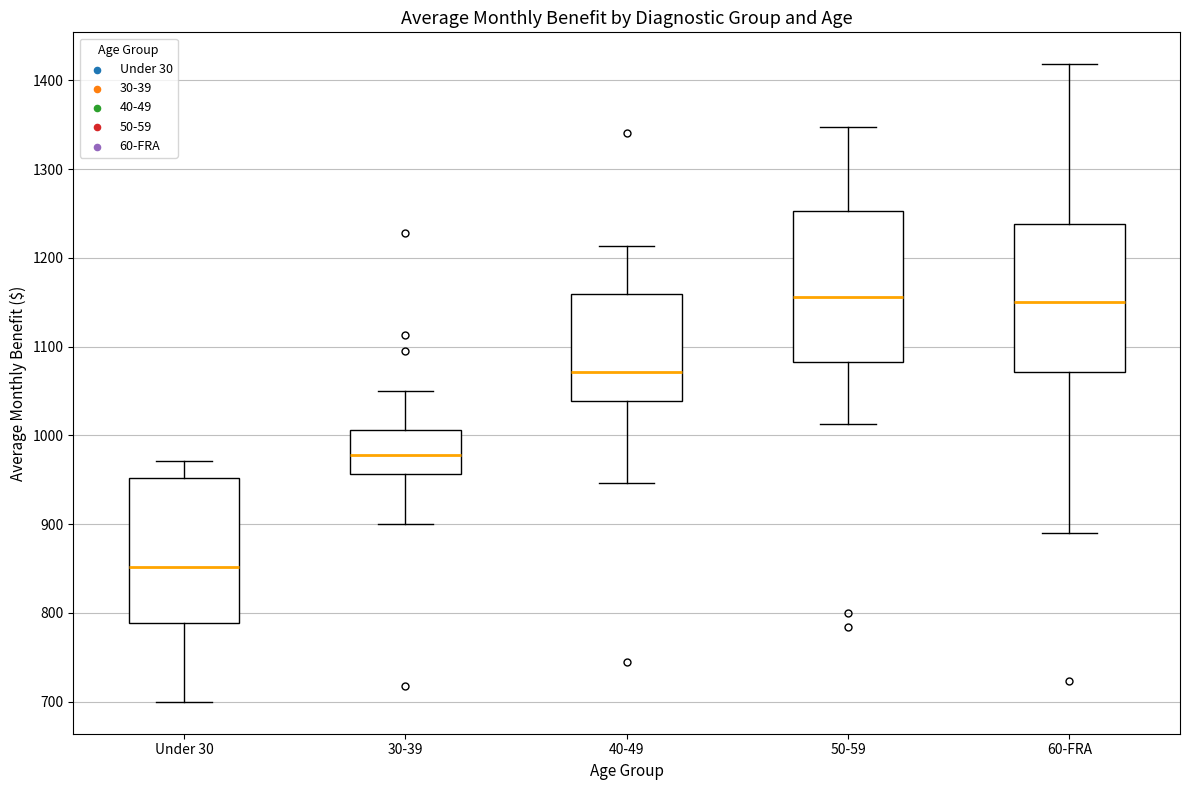

Reading left to right, transcribe this box plot: for each box, give where its median line is, the range the box spans, and where its two whiskers end, as read against the y-axis. The values are not printed on the chart, so give them approximately, as read against the axis.

Under 30: median 850, box 790 to 950, whiskers 700 to 970
30-39: median 980, box 960 to 1010, whiskers 900 to 1050
40-49: median 1070, box 1040 to 1160, whiskers 950 to 1210
50-59: median 1160, box 1080 to 1250, whiskers 1010 to 1350
60-FRA: median 1150, box 1070 to 1240, whiskers 890 to 1420